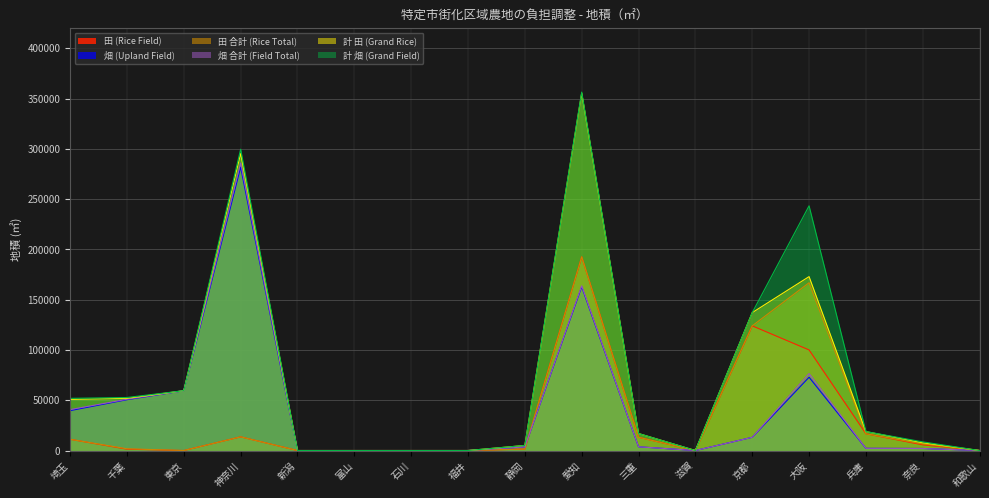

What value does the 田 合計 (Rice Total) series have at 三重, to the nearest 10?

13180